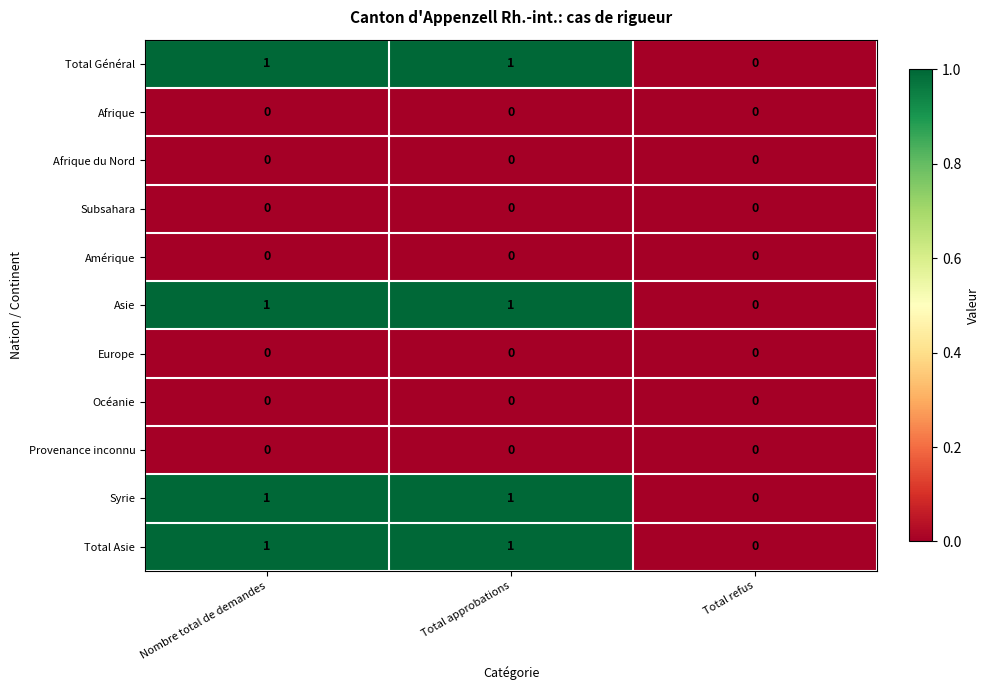

The Afrique du Nord series shows 0 at Total approbations. True or false?

True